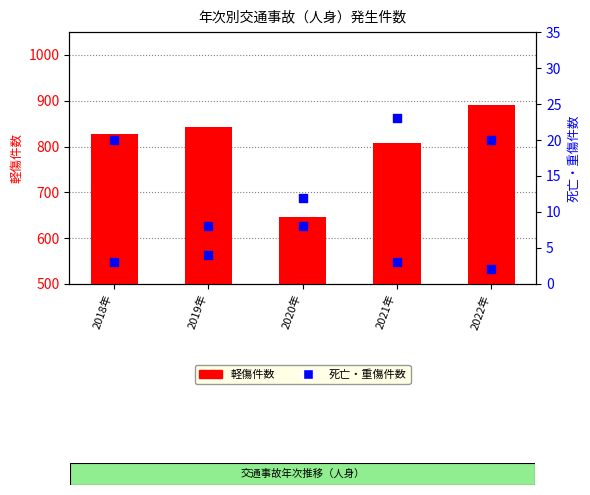

Which series contains the highest Y value?

軽傷件数